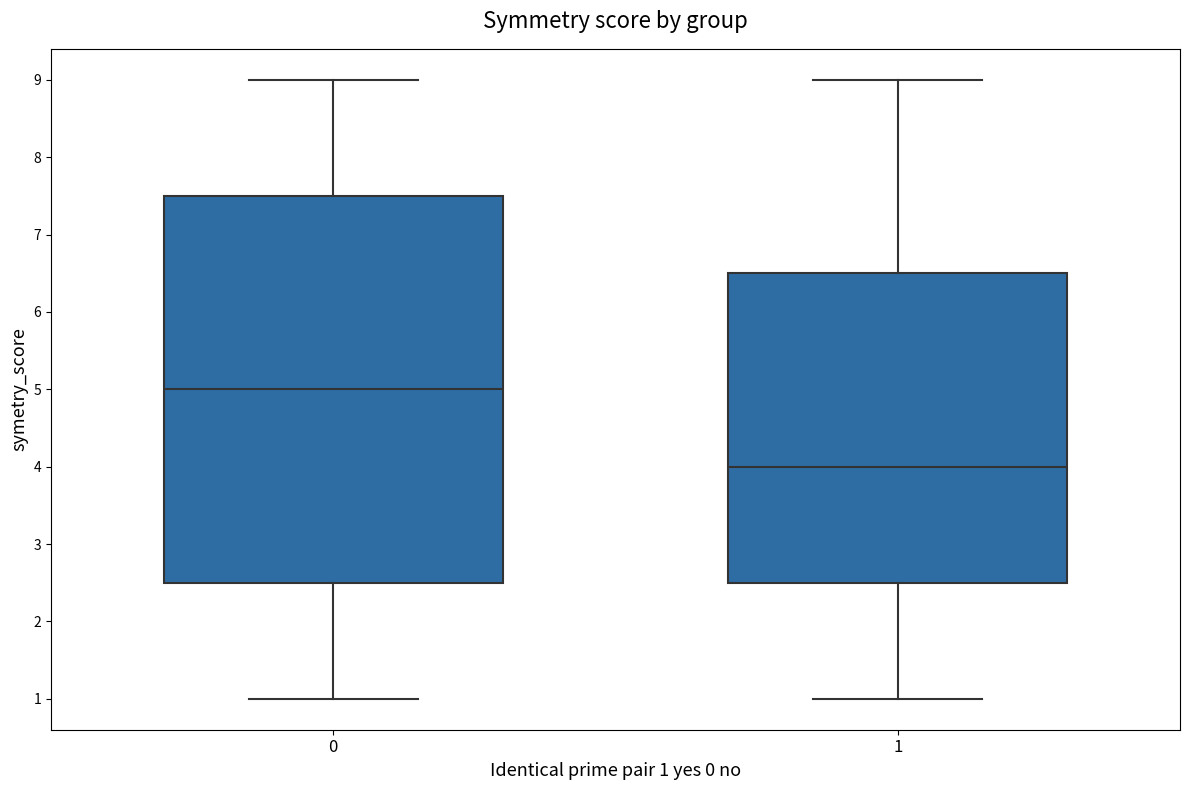

Which box's median line is the highest?

0